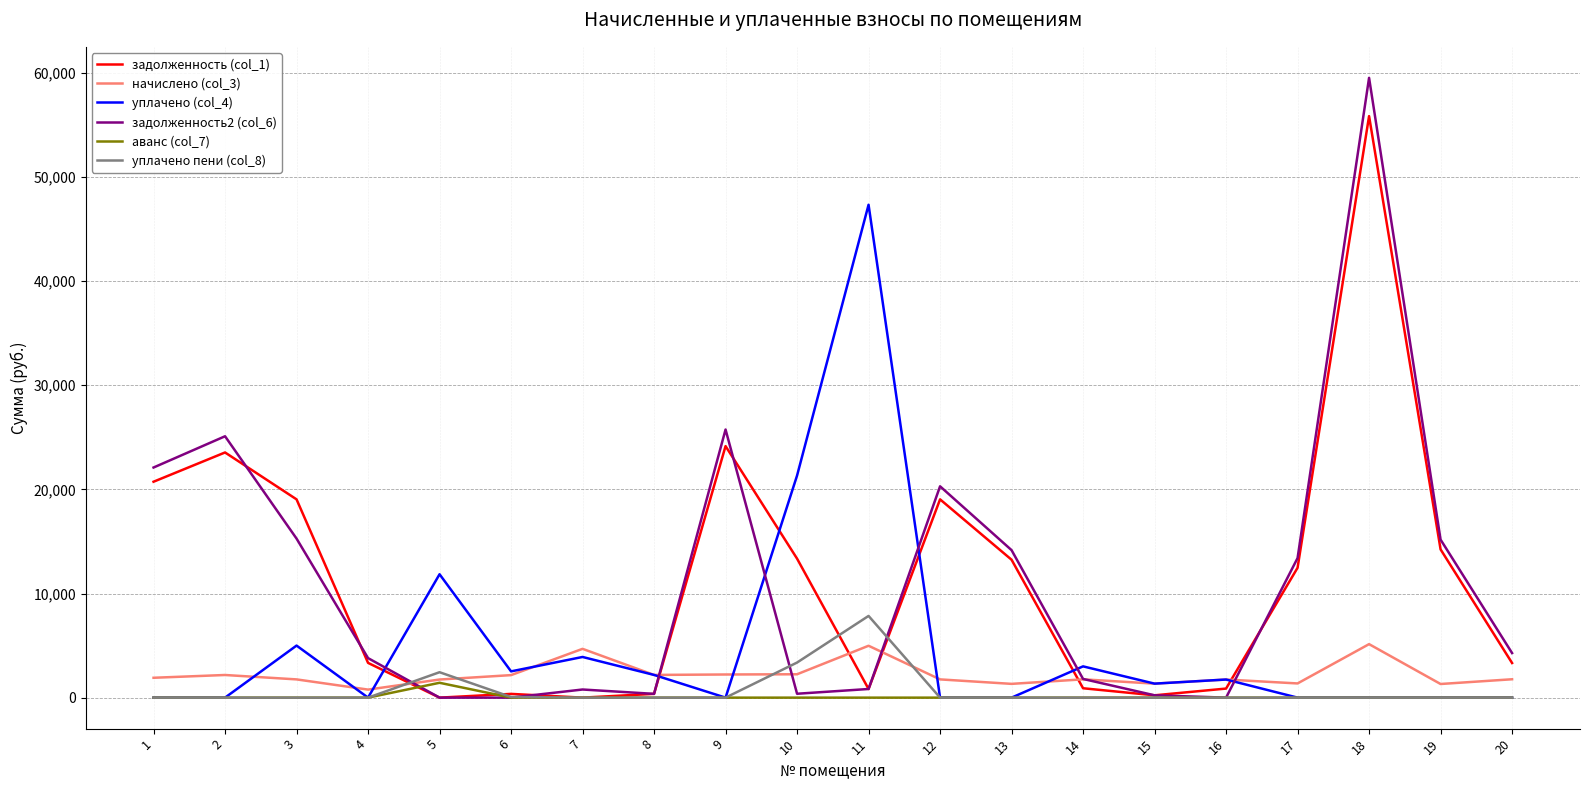

What are all the series names shown in the legend?

задолженность (col_1), начислено (col_3), уплачено (col_4), задолженность2 (col_6), аванс (col_7), уплачено пени (col_8)